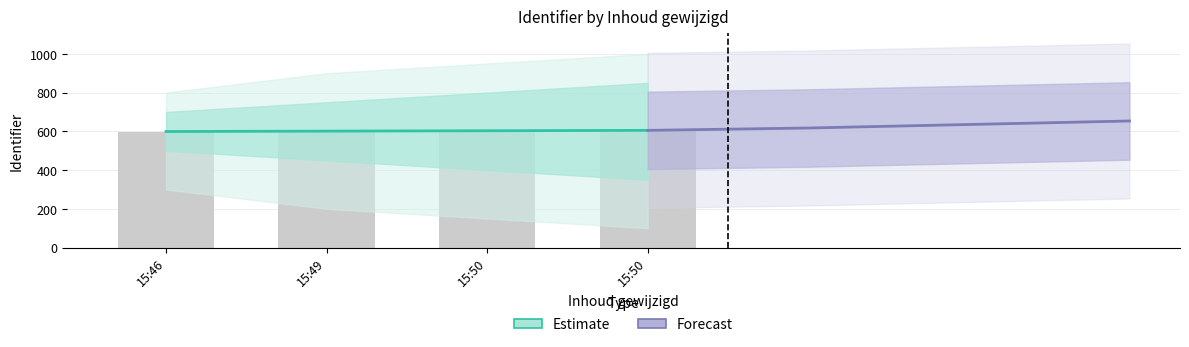

Which series has the largest total across all categories?

Forecast